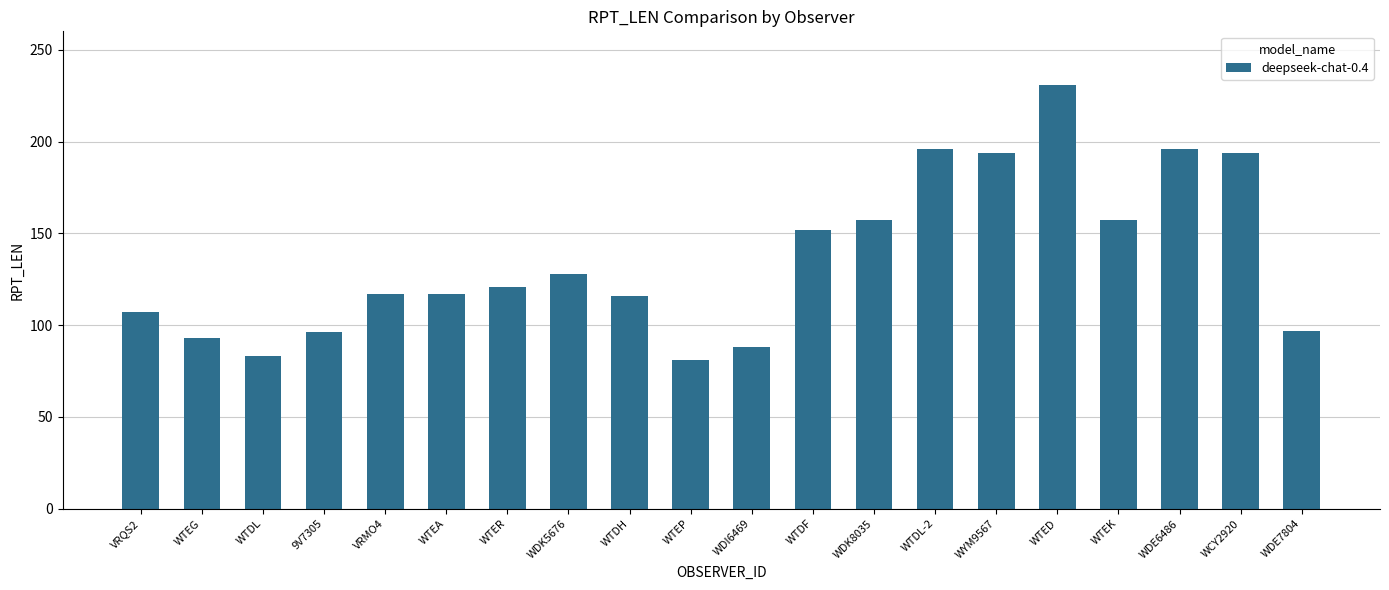

Which category has the highest value across all series?

WTED